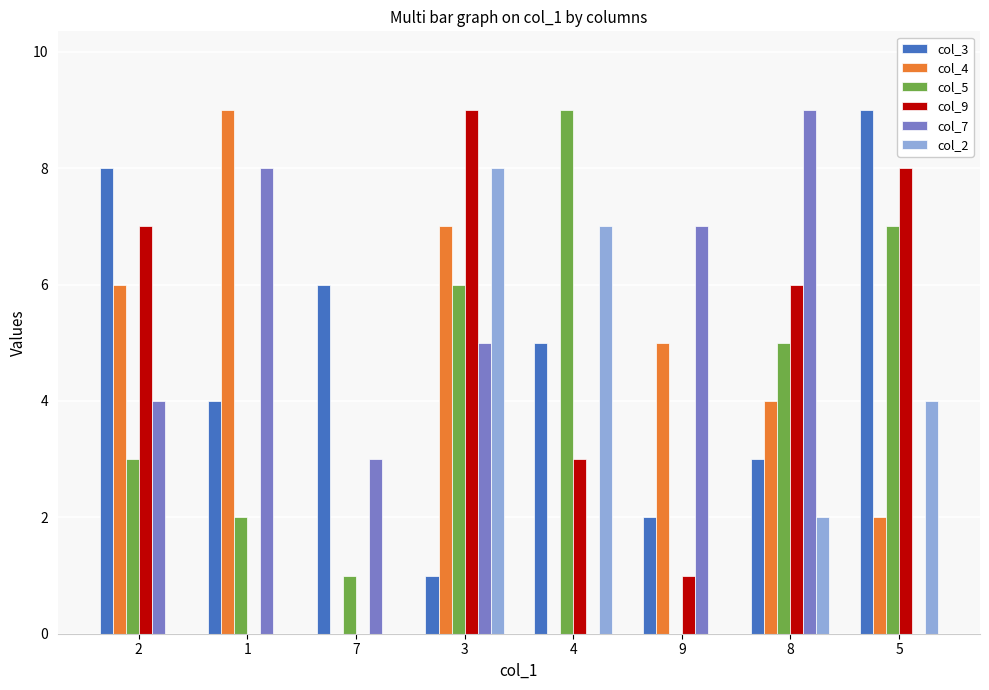

Which series has the largest total across all categories?

col_3